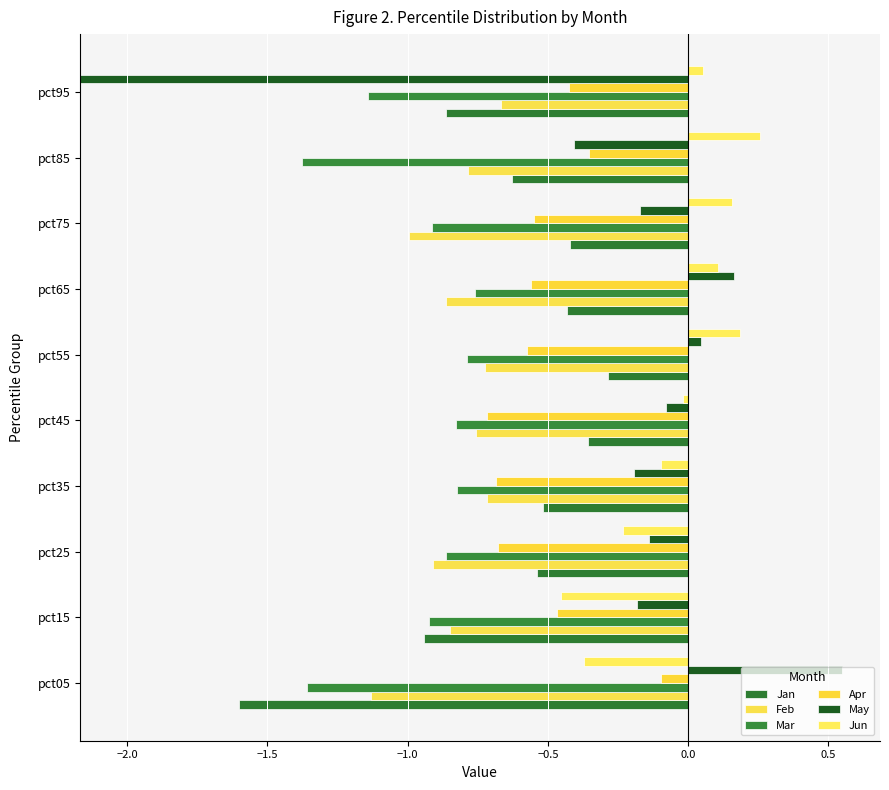

Are the bars horizontal?

Yes